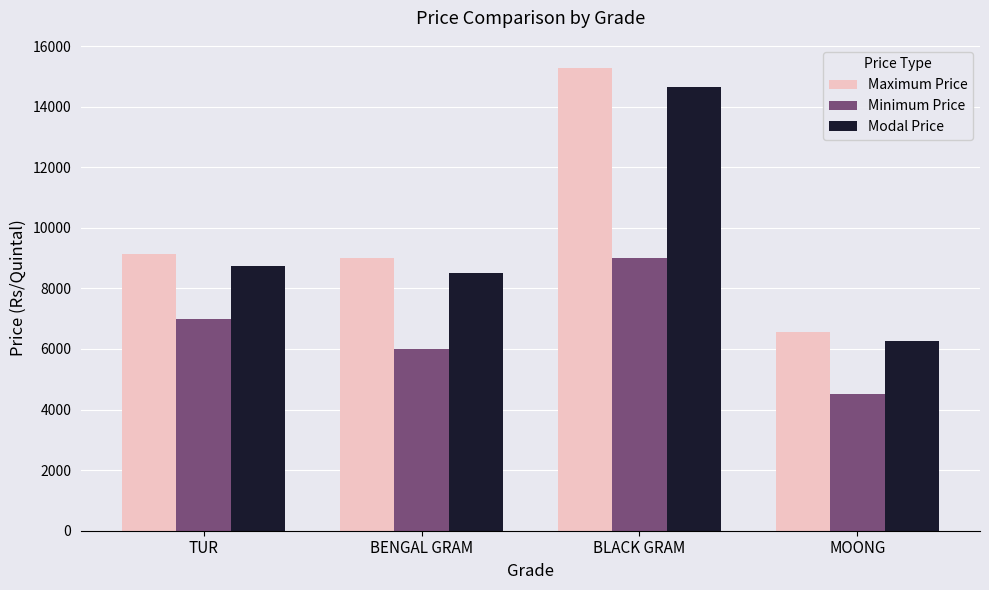

Is it true that Maximum Price equals 15275.0 at BLACK GRAM?

True